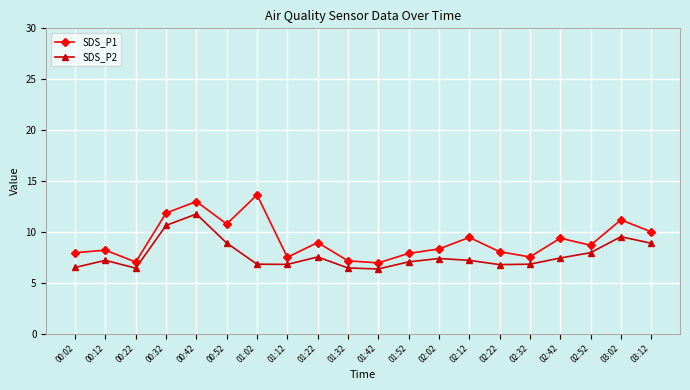

What is the difference between the maximum and minimum values in the SDS_P1 series?

6.7